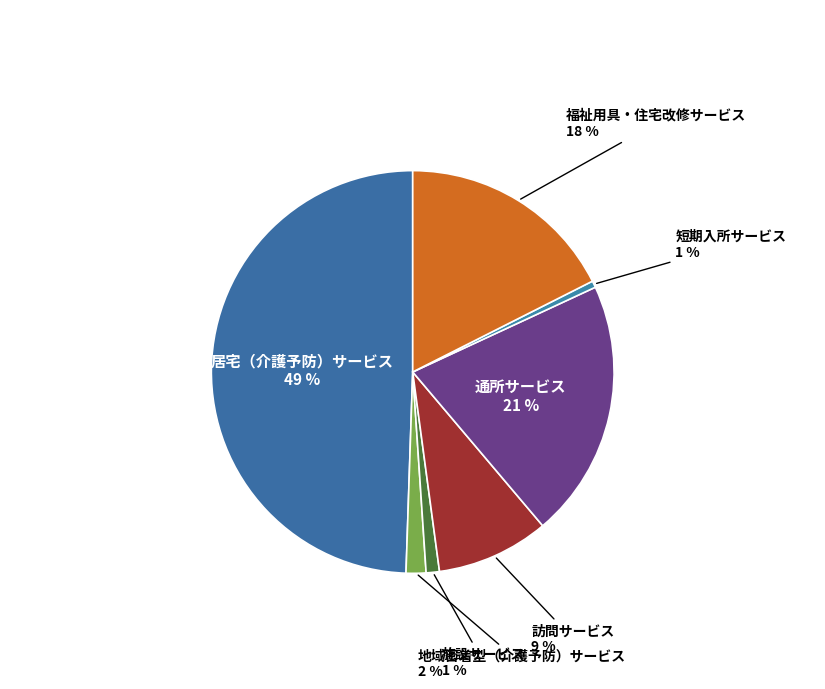

Rank the categories by value from lowest to highest.

短期入所サービス, 施設サービス, 地域密着型（介護予防）サービス, 訪問サービス, 福祉用具・住宅改修サービス, 通所サービス, 居宅（介護予防）サービス